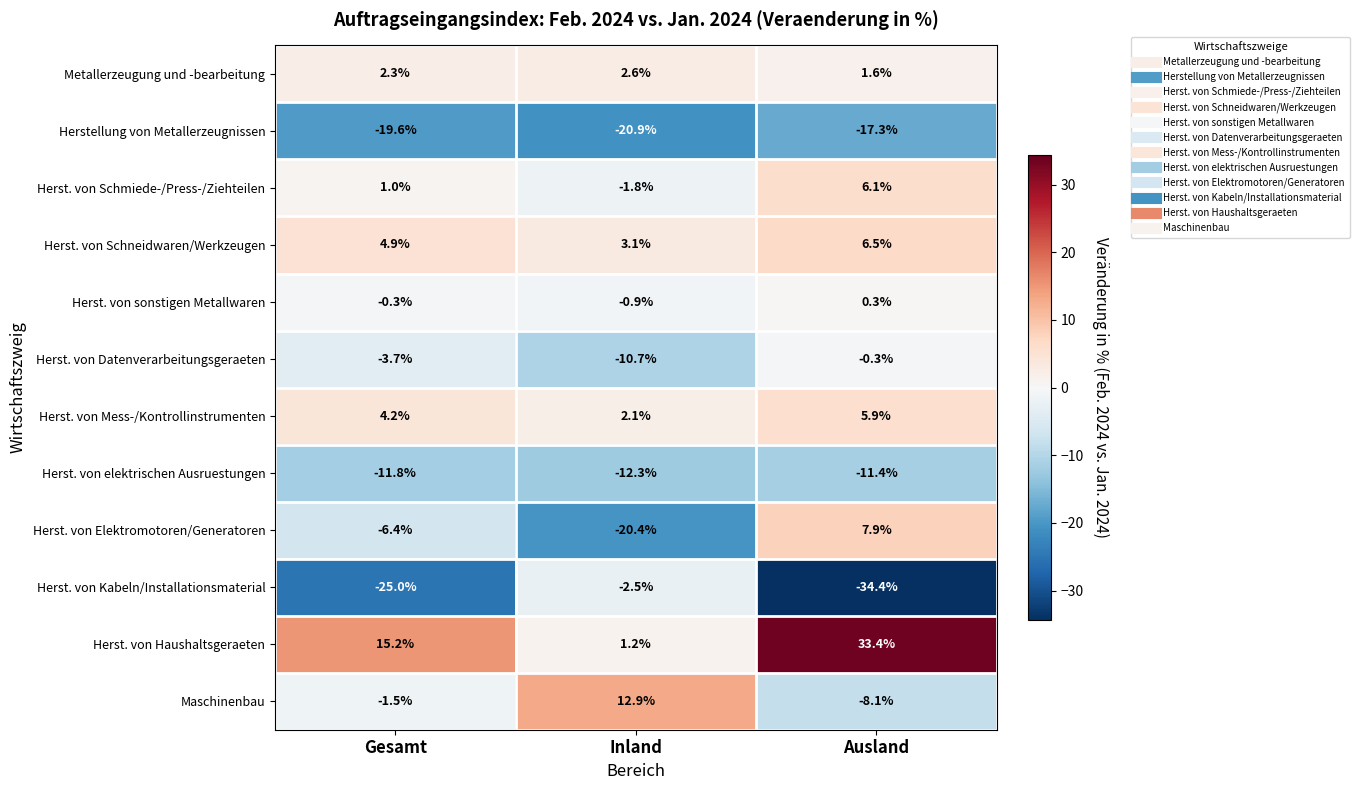

At Ausland, list the series in order from smallest to largest.

Herst. von Kabeln/Installationsmaterial, Herstellung von Metallerzeugnissen, Herst. von elektrischen Ausruestungen, Maschinenbau, Herst. von Datenverarbeitungsgeraeten, Herst. von sonstigen Metallwaren, Metallerzeugung und -bearbeitung, Herst. von Mess-/Kontrollinstrumenten, Herst. von Schmiede-/Press-/Ziehteilen, Herst. von Schneidwaren/Werkzeugen, Herst. von Elektromotoren/Generatoren, Herst. von Haushaltsgeraeten